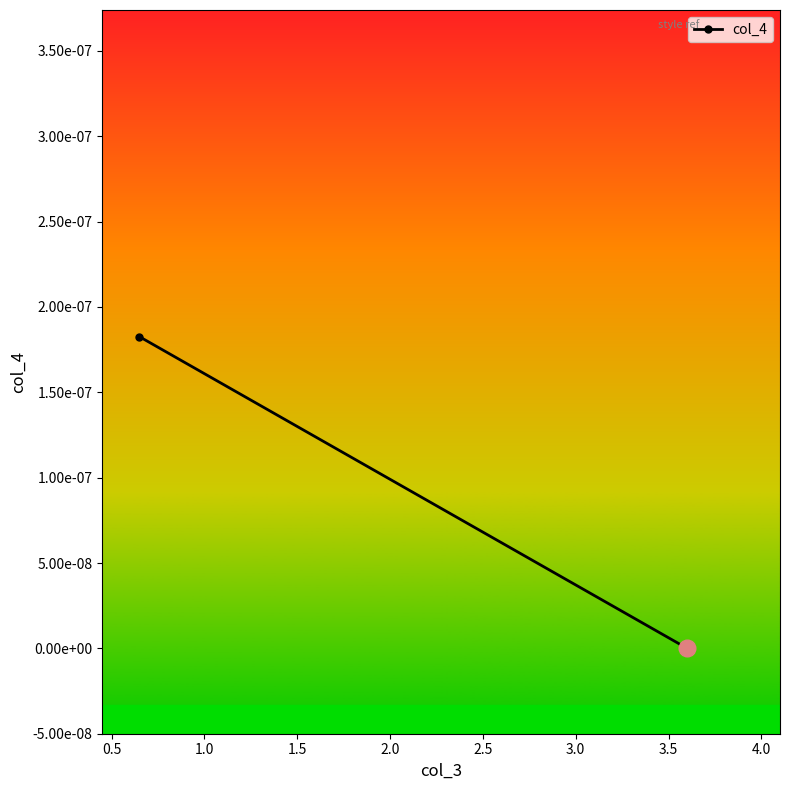

Count the values in the range 0 to 1.

2